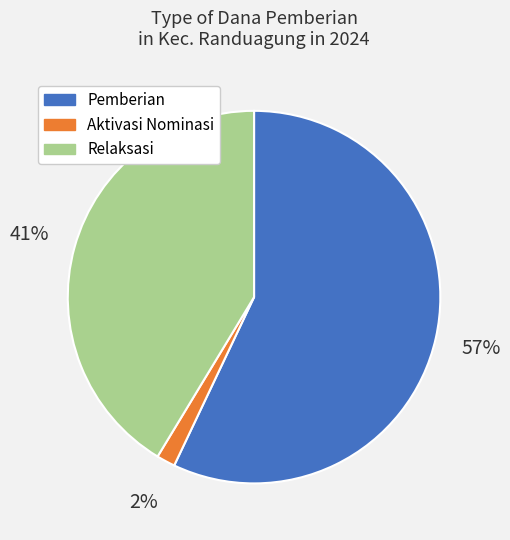

To the nearest percent, what is the average slice percentage?

33%